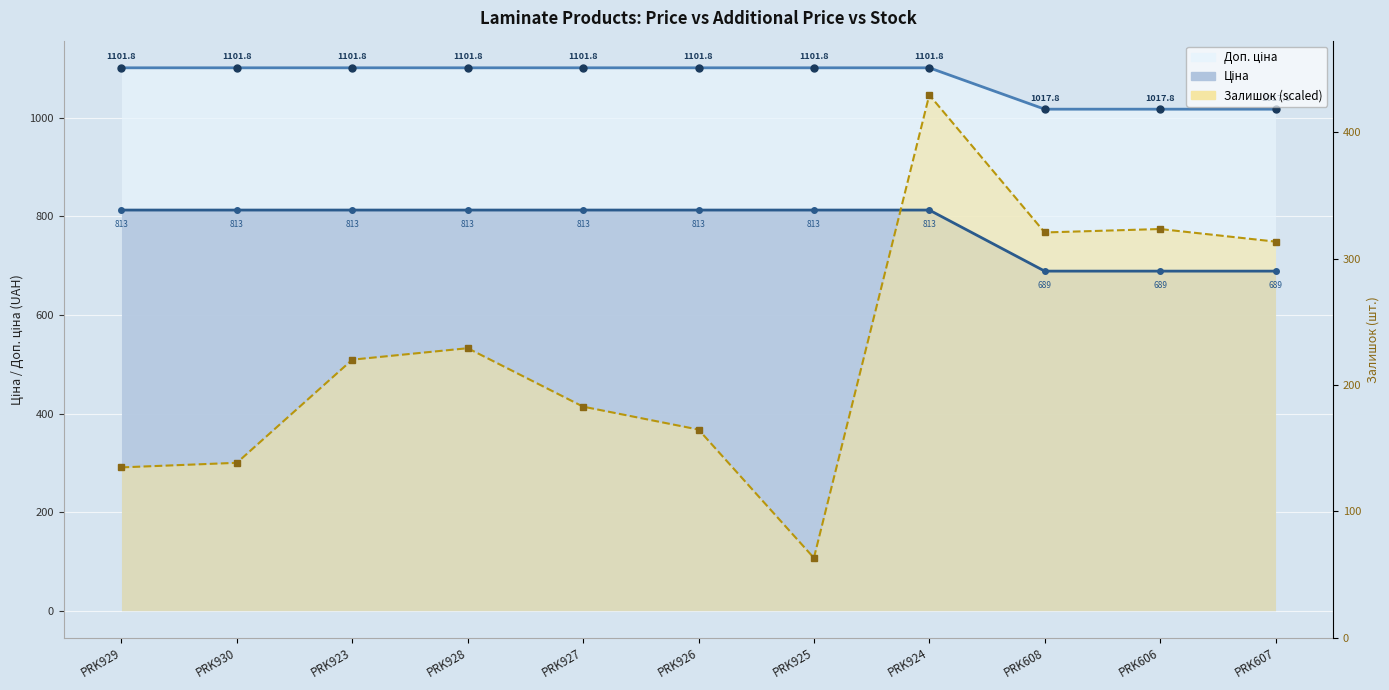

At which category is the sum across all series the highest?

PRK924